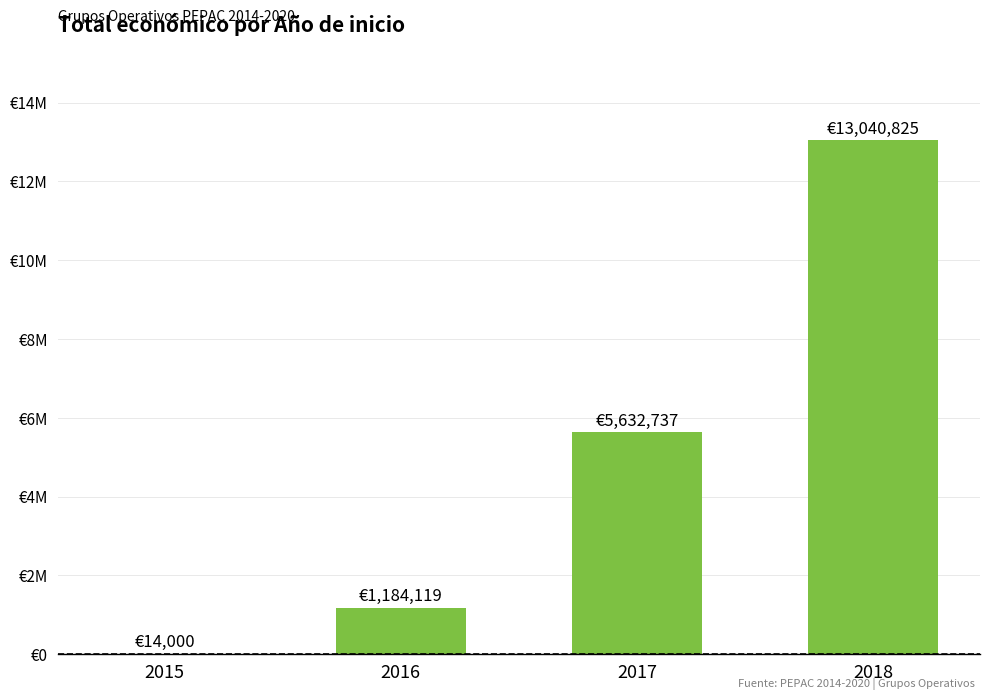

True or false: the data shows 17105155 at 2018.

False